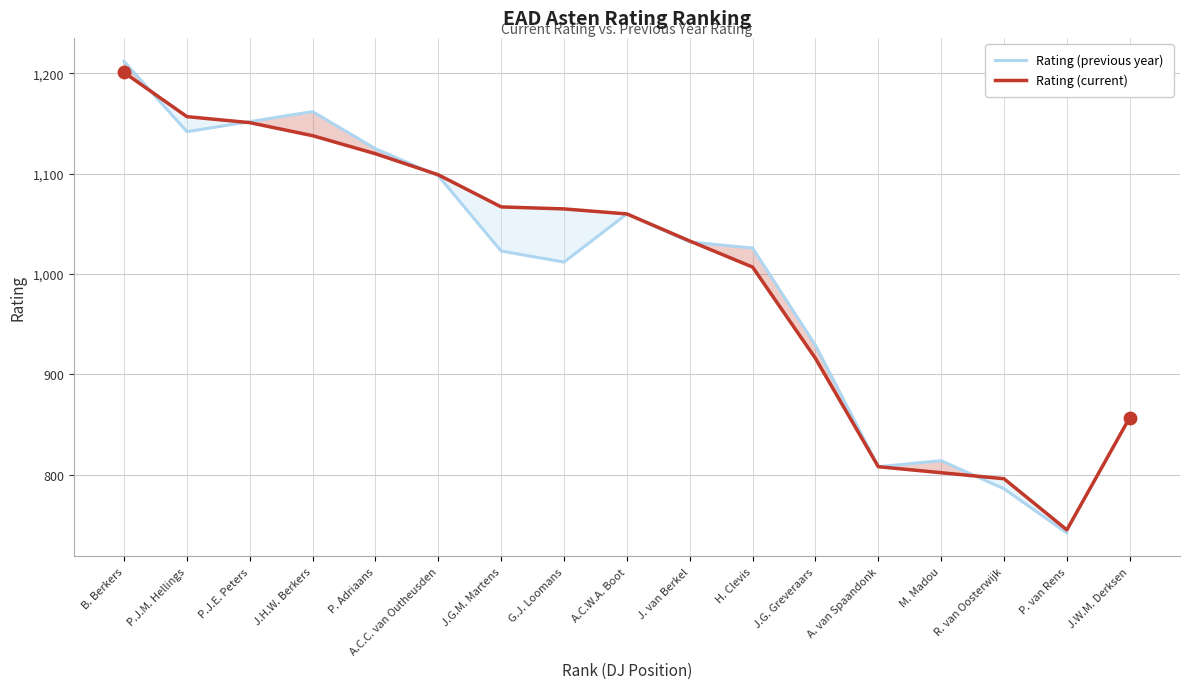

Approximately how many times larger is the value at A.C.W.A. Boot compared to J.H.W. Berkers?

0.9